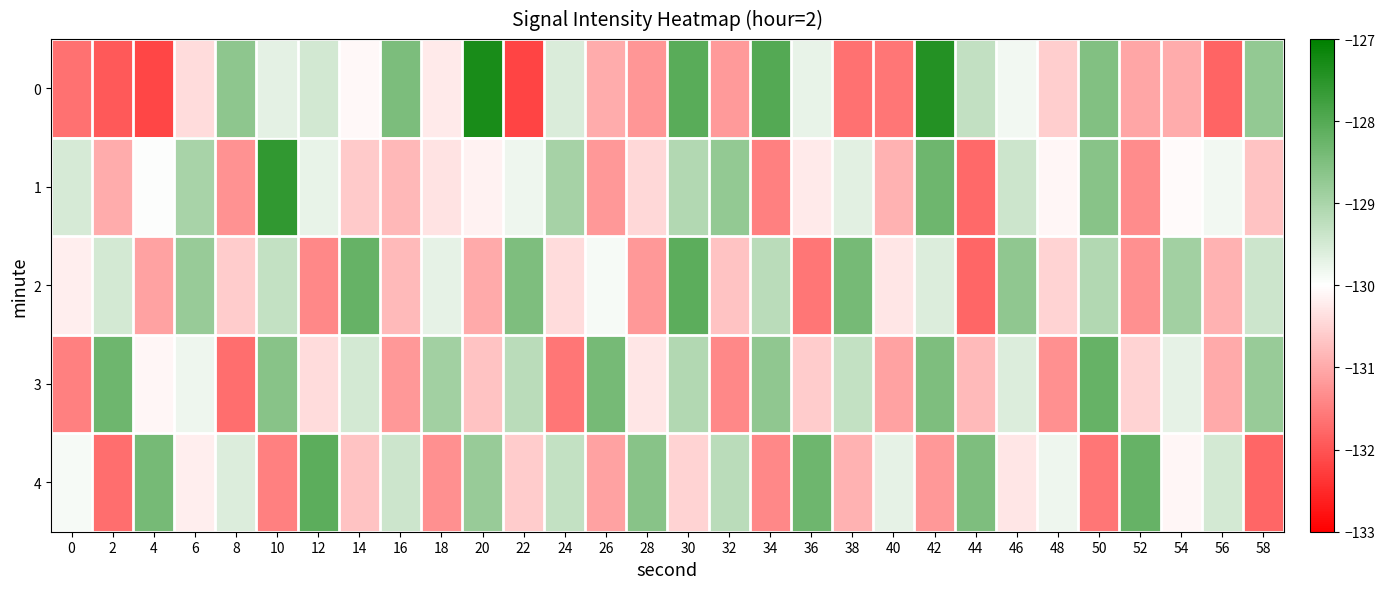

At how many categories does at least one series exceed -129?

26